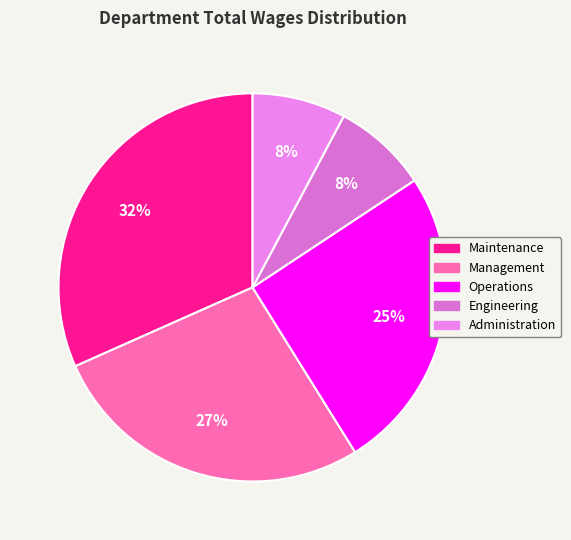

To the nearest percent, what is the difference between the Administration and Maintenance slice percentages?

24%